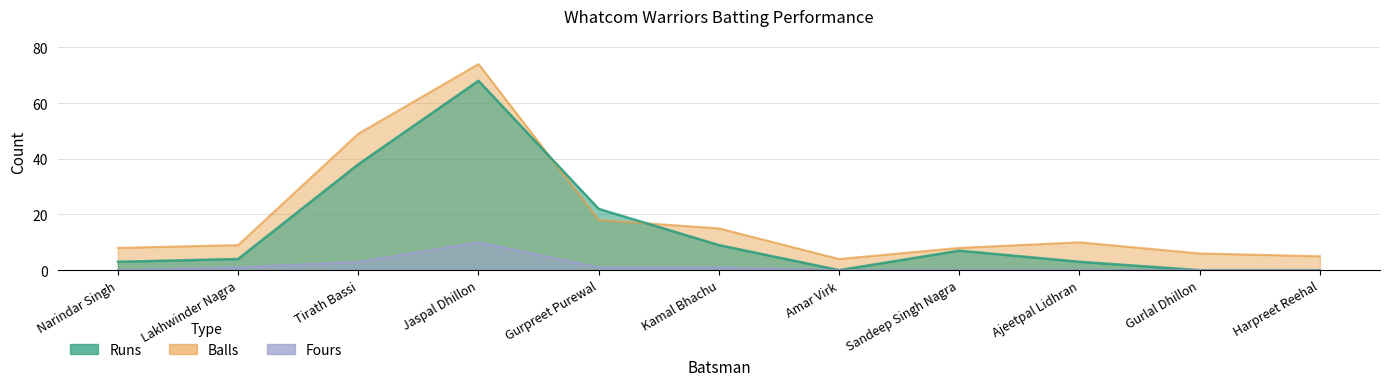

Reading left to right, what are all the values shown in this chart?

Runs: Narindar Singh=3	Lakhwinder Nagra=4	Tirath Bassi=38	Jaspal Dhillon=68	Gurpreet Purewal=22	Kamal Bhachu=9	Amar Virk=0	Sandeep Singh Nagra=7	Ajeetpal Lidhran=3	Gurlal Dhillon=0	Harpreet Reehal=0
Balls: Narindar Singh=8	Lakhwinder Nagra=9	Tirath Bassi=49	Jaspal Dhillon=74	Gurpreet Purewal=18	Kamal Bhachu=15	Amar Virk=4	Sandeep Singh Nagra=8	Ajeetpal Lidhran=10	Gurlal Dhillon=6	Harpreet Reehal=5
Fours: Narindar Singh=0	Lakhwinder Nagra=1	Tirath Bassi=3	Jaspal Dhillon=10	Gurpreet Purewal=1	Kamal Bhachu=1	Amar Virk=0	Sandeep Singh Nagra=0	Ajeetpal Lidhran=0	Gurlal Dhillon=0	Harpreet Reehal=0